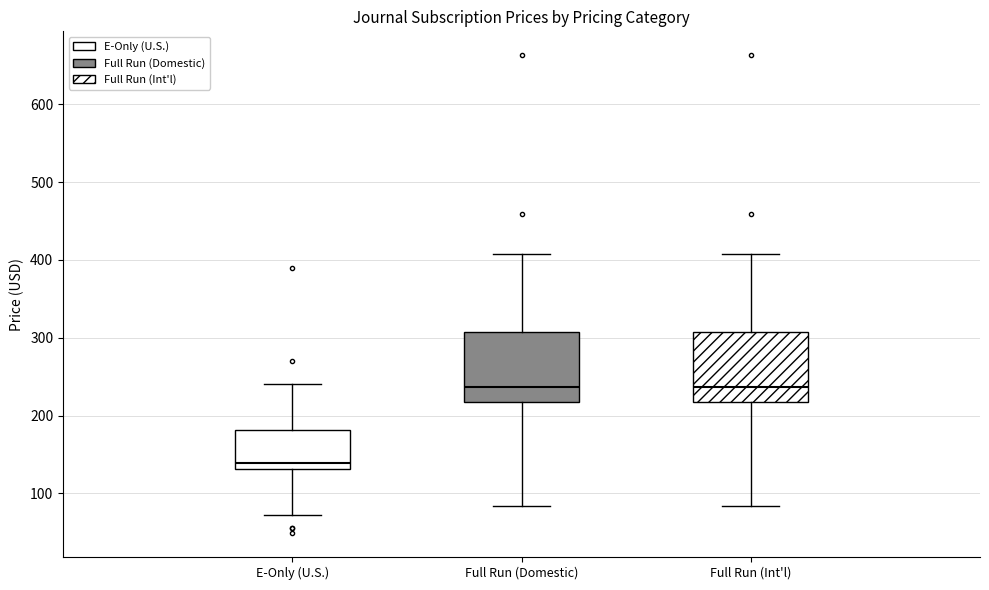

Where is the upper edge of the box for Full Run (Int'l) on the y-axis? The values are not printed on the chart, so give them approximately, as read against the axis.

310